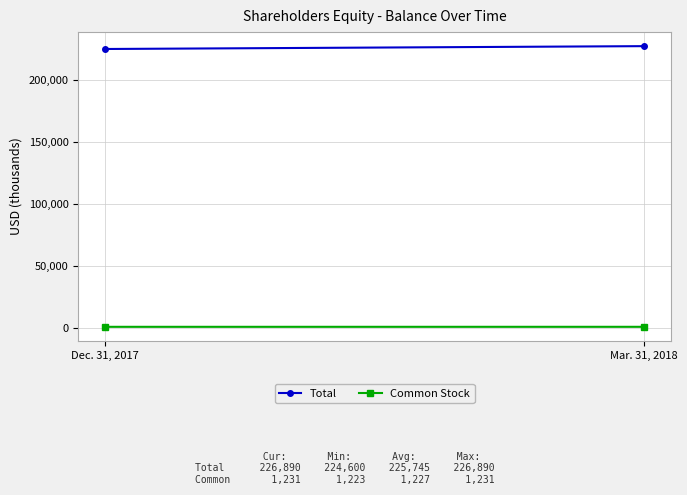

Which has a higher value, Dec. 31, 2017 or Mar. 31, 2018?

Mar. 31, 2018